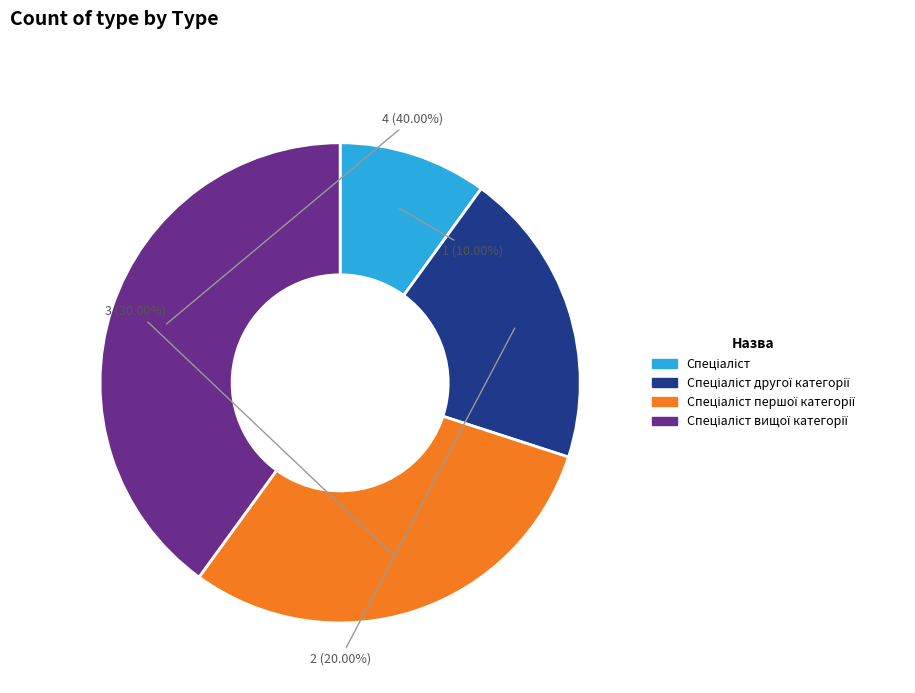

Is there any slice that represents more than half of the pie?

No